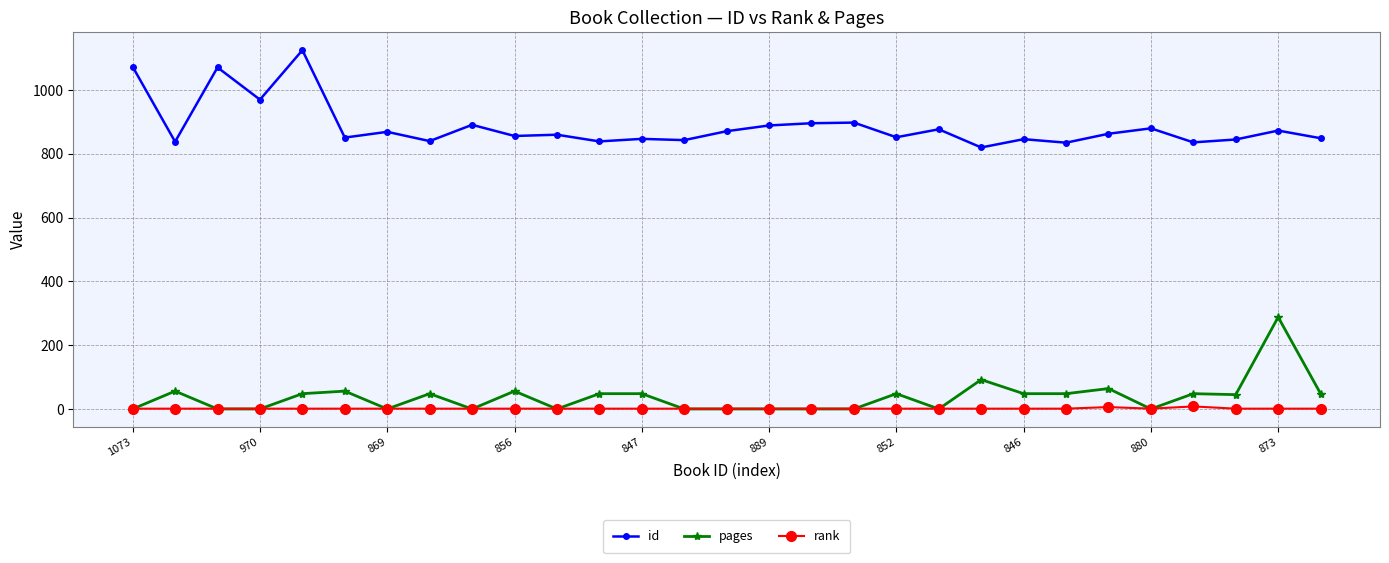

True or false: id has more than 0 points higher than both neighbors.

True